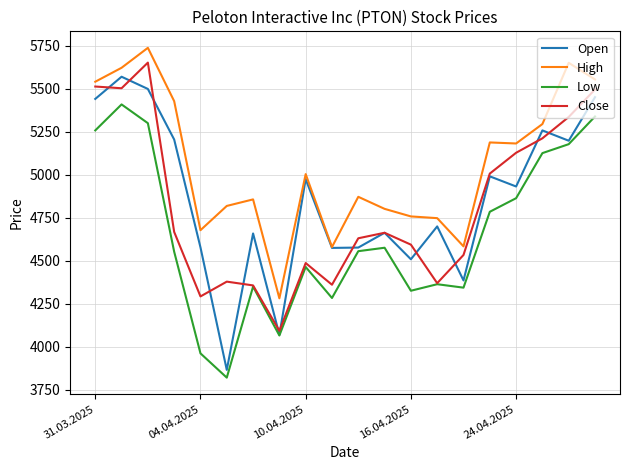

What is the lowest value of the Low series?

3821